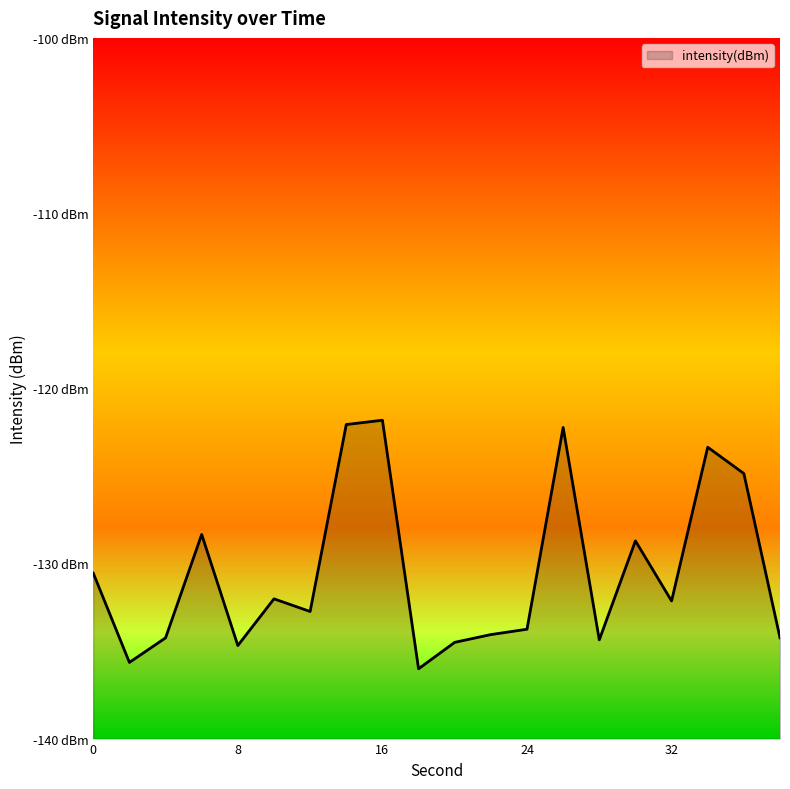

Which has a higher value, 14 or 0?

14